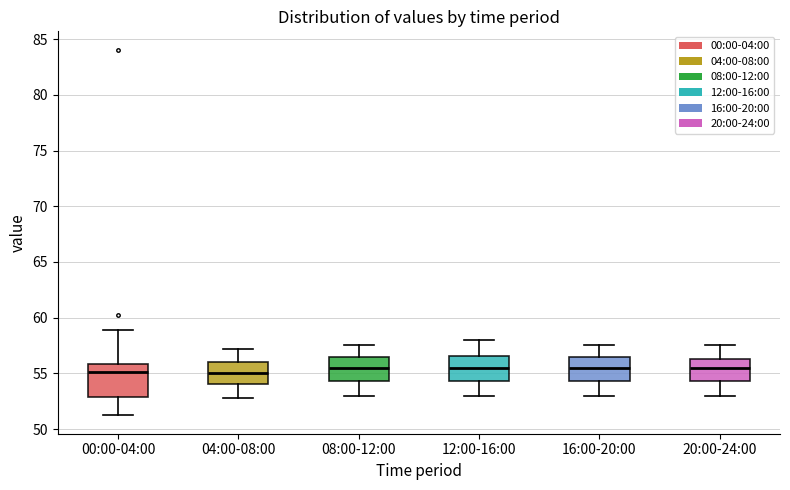

Reading left to right, transcribe this box plot: for each box, give where its median line is, the range the box spans, and where its two whiskers end, as read against the y-axis. The values are not printed on the chart, so give them approximately, as read against the axis.

00:00-04:00: median 55.0, box 53.0 to 56.0, whiskers 51.0 to 59.0
04:00-08:00: median 55.0, box 54.0 to 56.0, whiskers 53.0 to 57.0
08:00-12:00: median 55.5, box 54.5 to 56.5, whiskers 53.0 to 57.5
12:00-16:00: median 55.5, box 54.5 to 56.5, whiskers 53.0 to 58.0
16:00-20:00: median 55.5, box 54.5 to 56.5, whiskers 53.0 to 57.5
20:00-24:00: median 55.5, box 54.5 to 56.5, whiskers 53.0 to 57.5